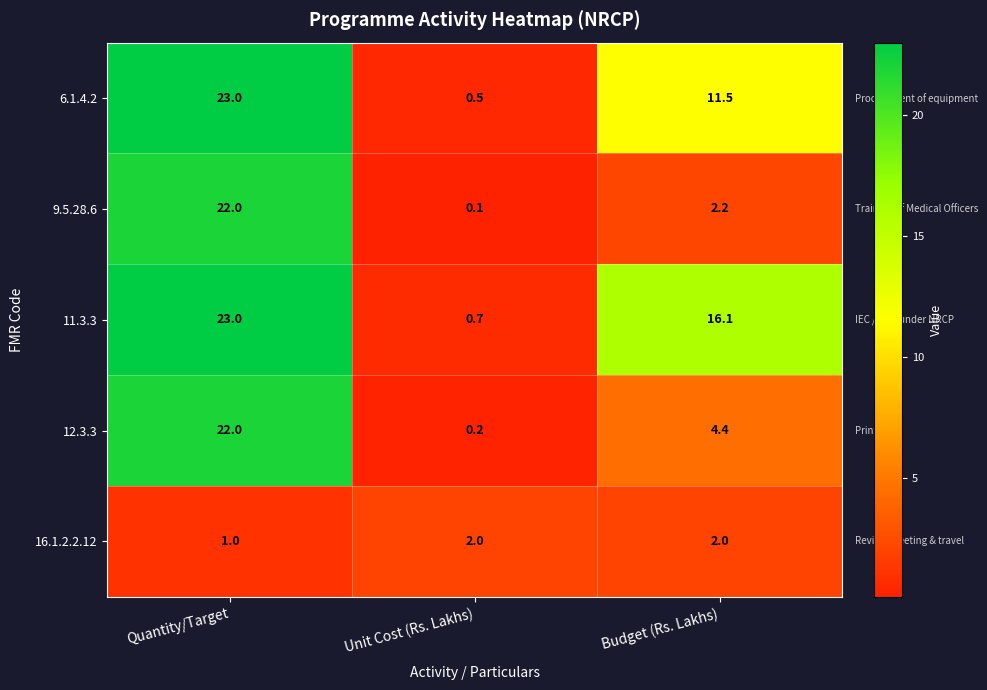

Rank the series at Unit Cost (Rs. Lakhs) from lowest to highest value.

9.5.28.6, 12.3.3, 6.1.4.2, 11.3.3, 16.1.2.2.12